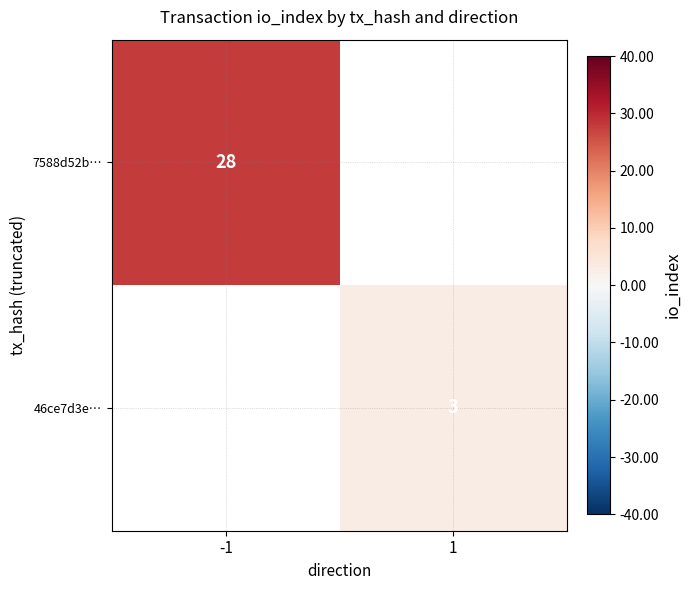

The 46ce7d3e… series shows 3 at 1. True or false?

True